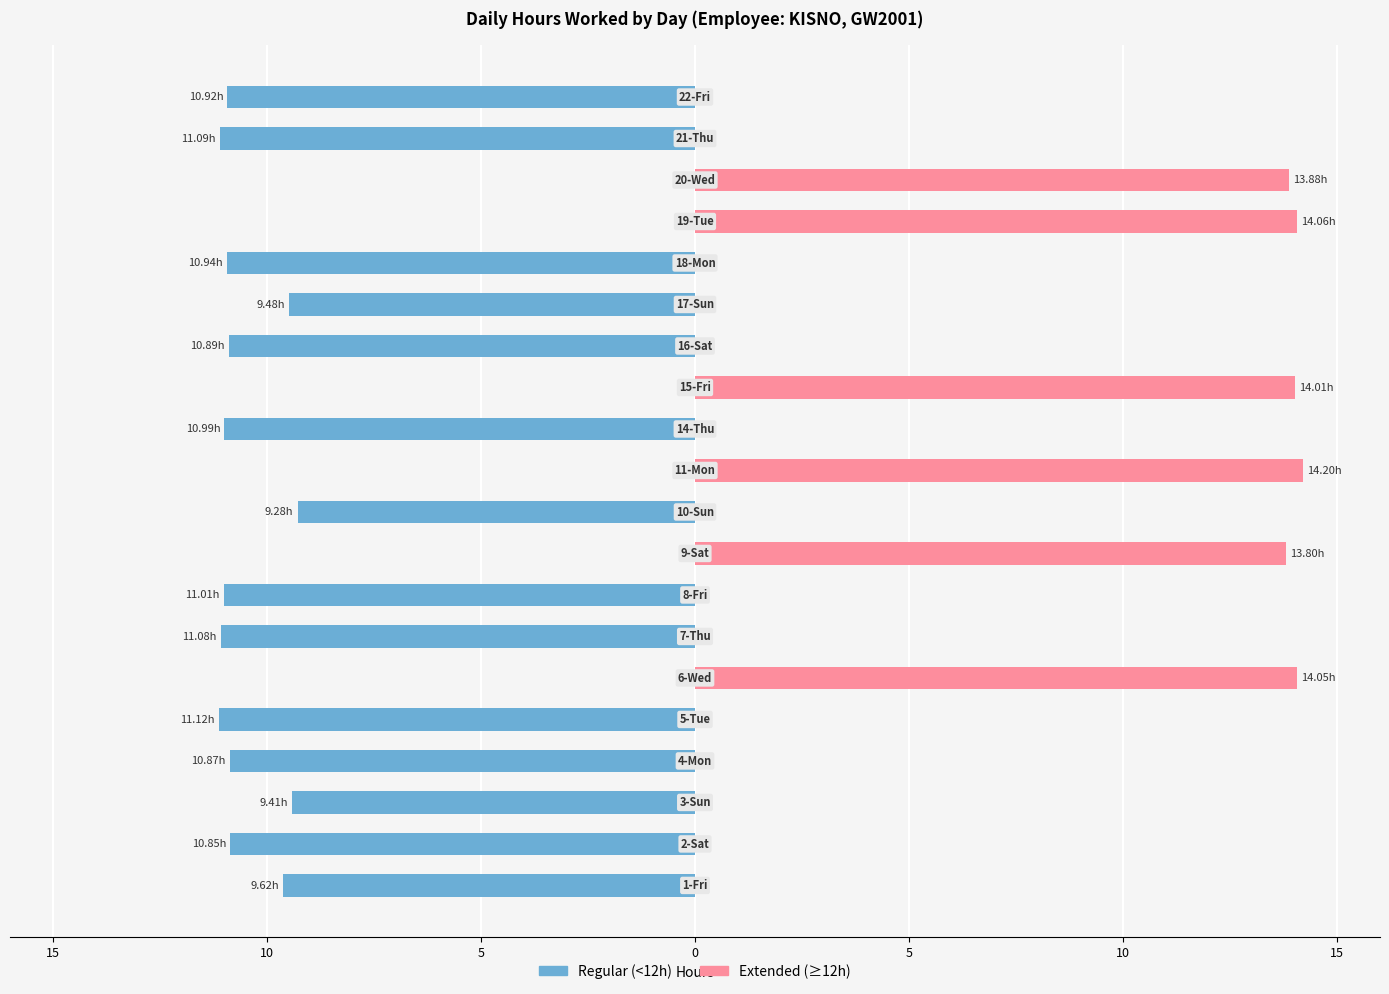

Between 15 and 15, which is larger?

15